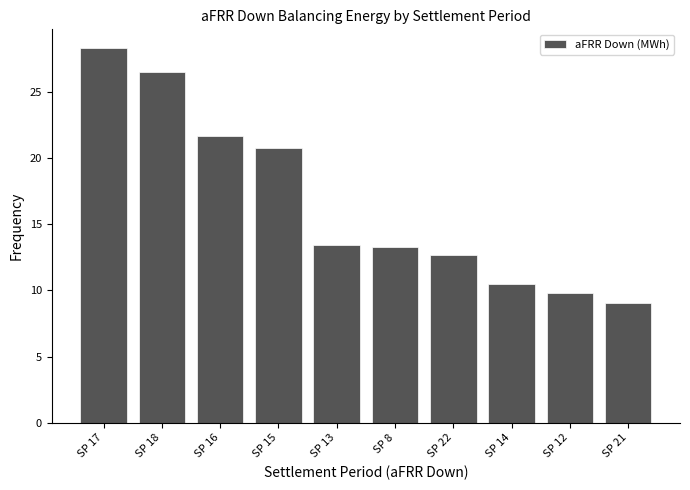

Is it true that the value at SP 22 is 16.6?

False